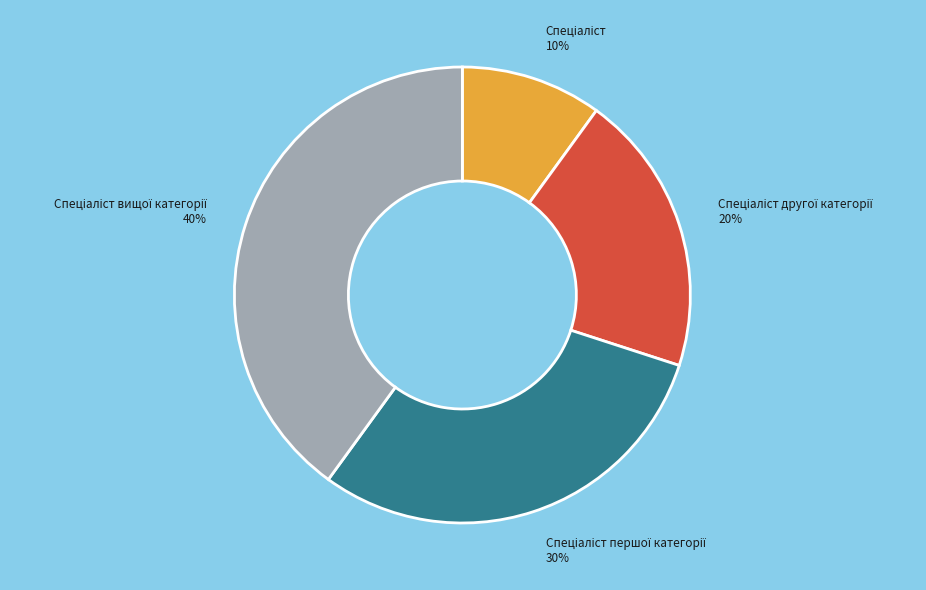

Is there a majority slice in this chart?

No